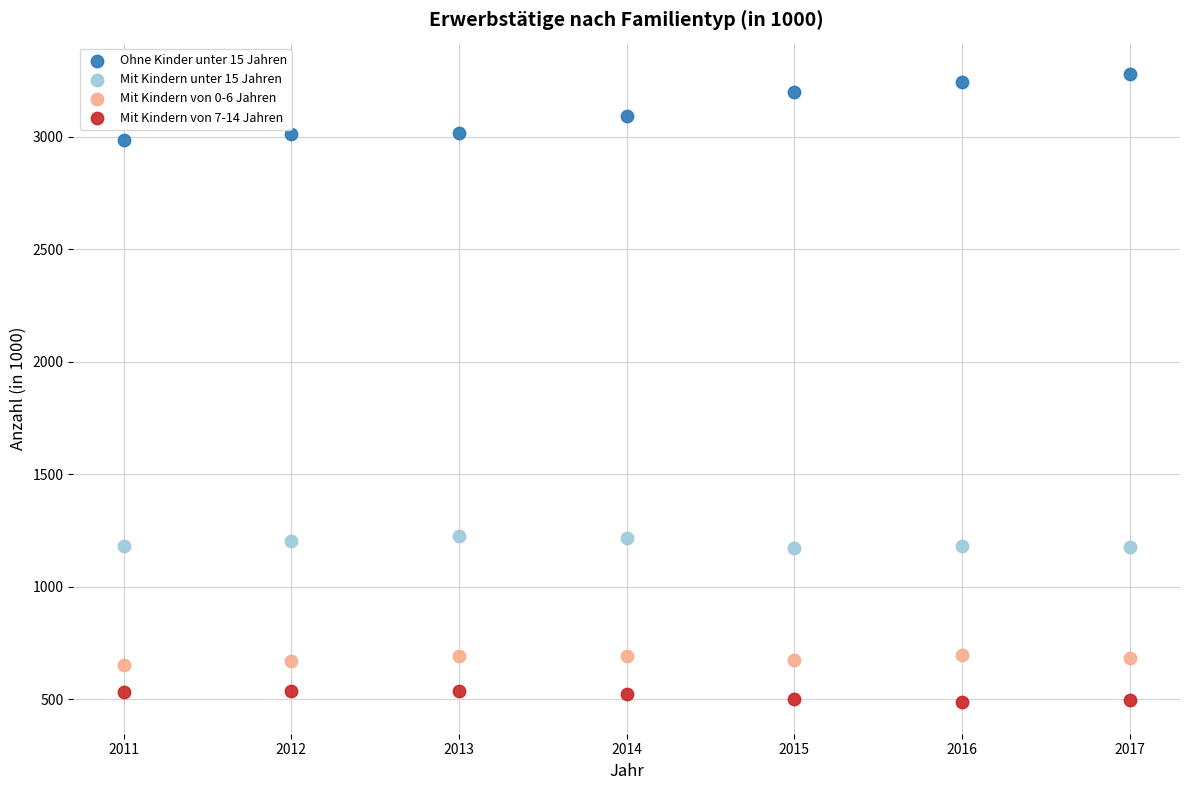

Which series reaches the minimum Y coordinate?

Mit Kindern von 7-14 Jahren